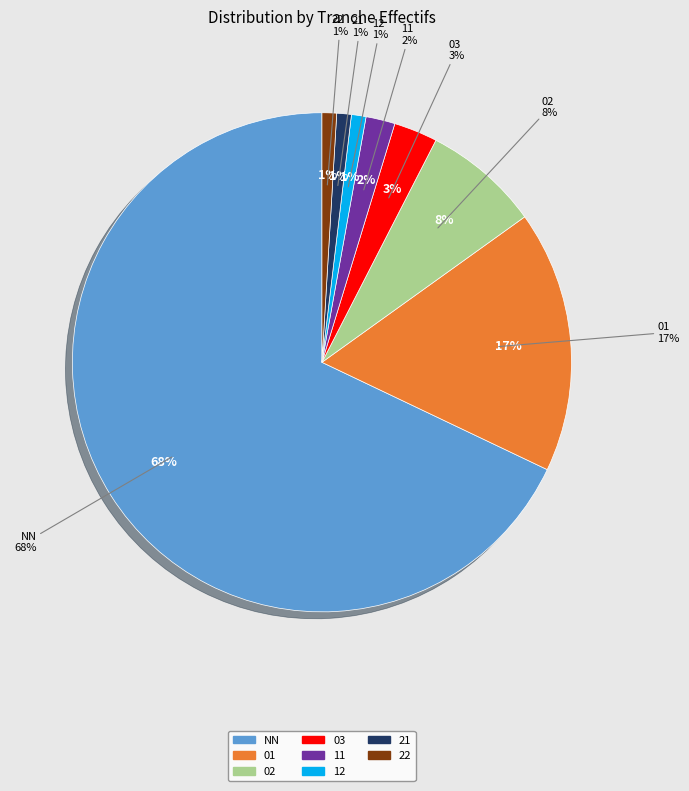

To the nearest percent, what portion does 03 represent?

3%